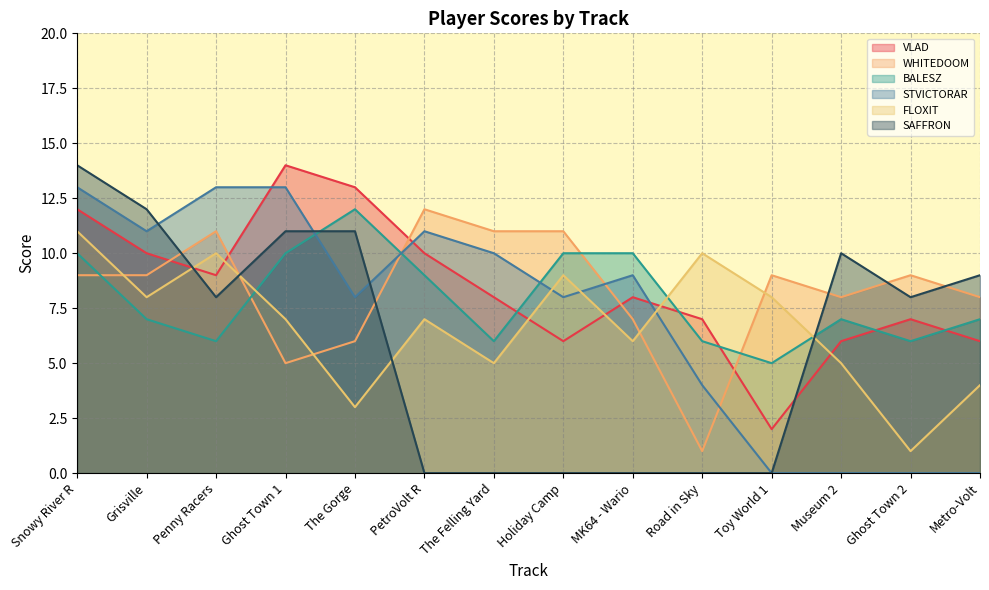

Which category has the highest value in the STVICTORAR series?

Snowy River R